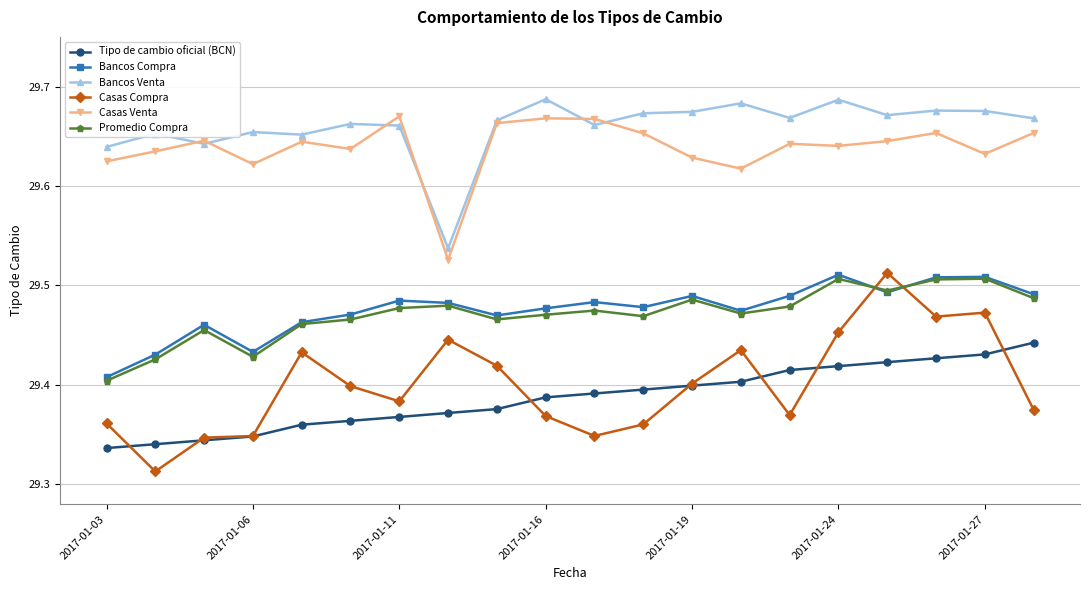

True or false: Casas Venta and Promedio Compra cross at least once.

False